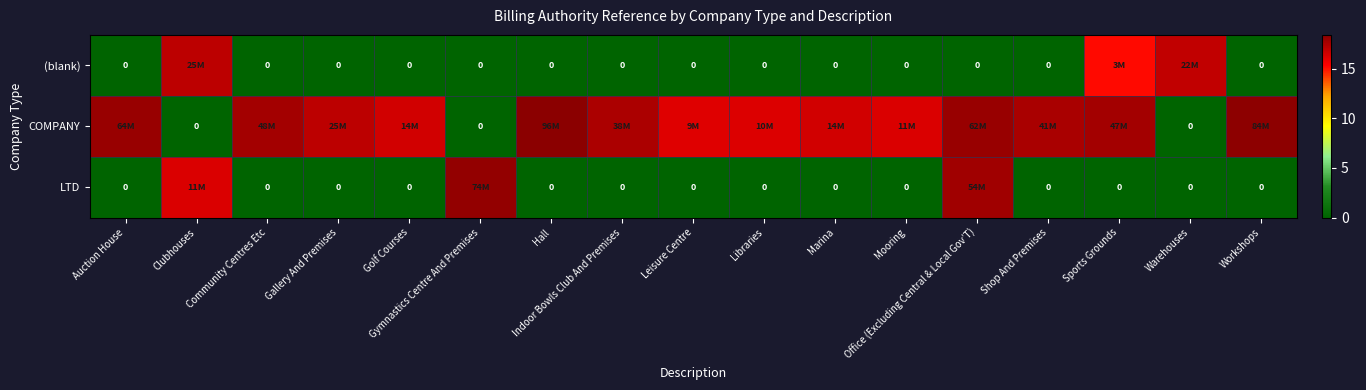

Which series has the widest spread of values?

COMPANY